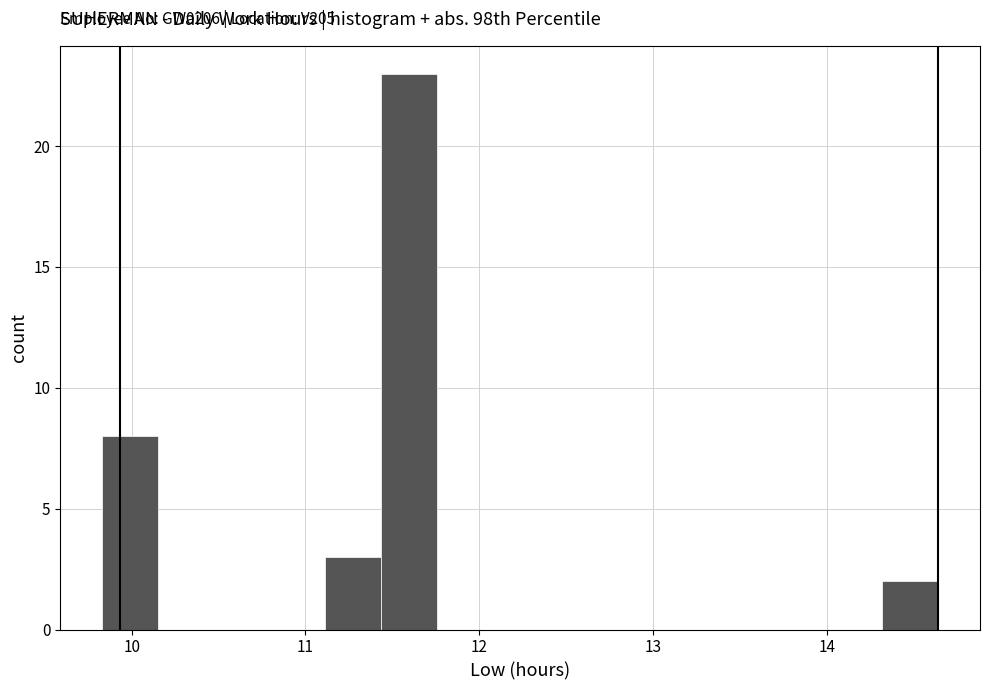

Read against the x-axis, roughly where is the centre of the tallest bar?

11.6